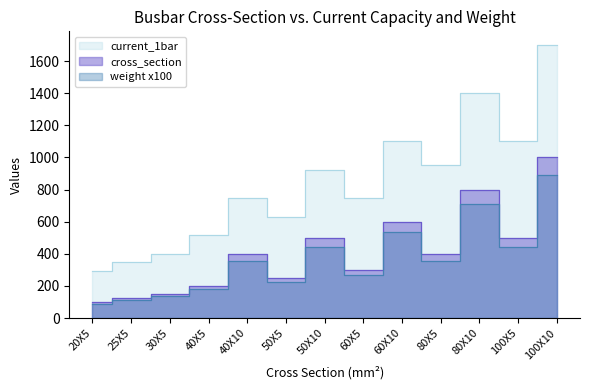

True or false: weight has more than 0 points higher than both neighbors.

True